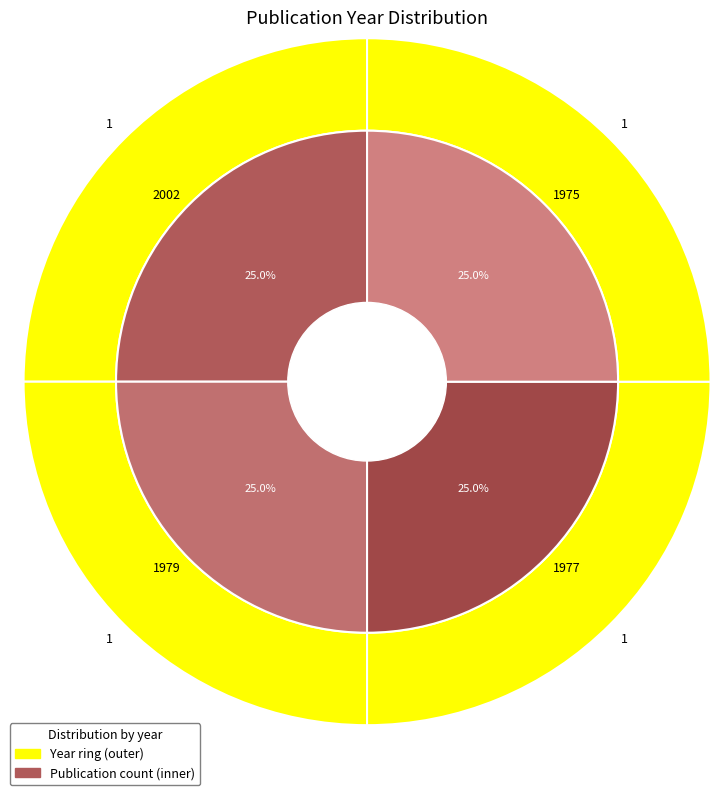

How many slices are in this pie chart?

4